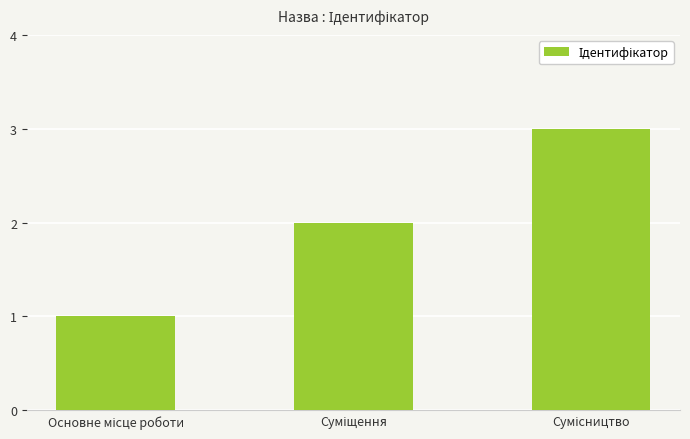

What is the sum of all values?

6